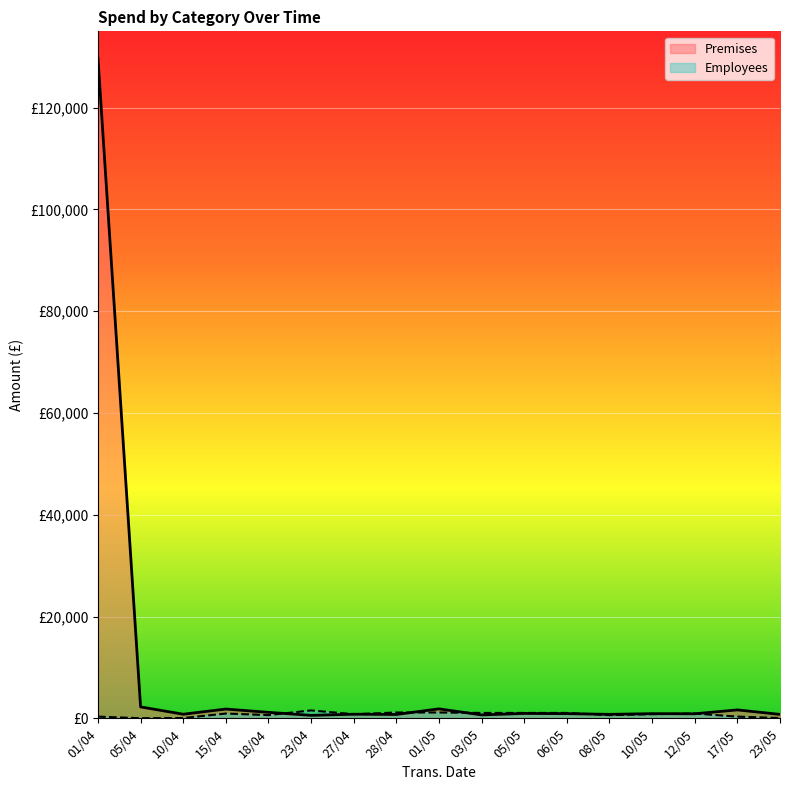

What are all the series names shown in the legend?

Premises, Employees